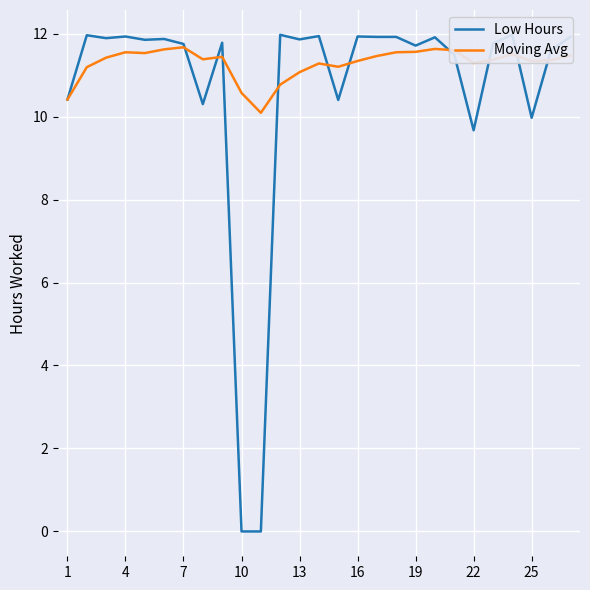

What is the highest value of the Moving Avg series?

11.7